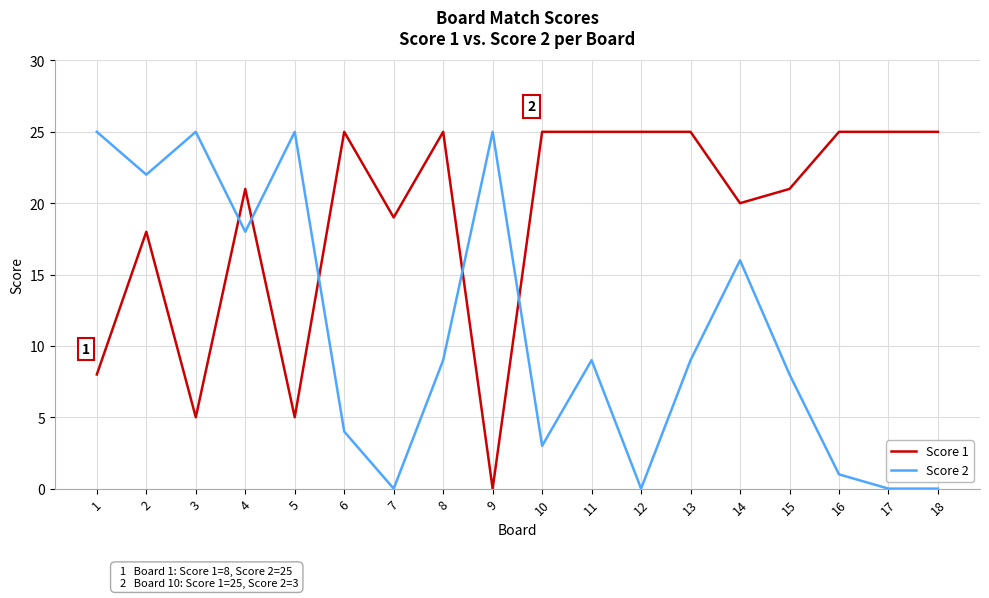

Reading right to left, list all the values displayed in this chart.

Score 1: 18=25	17=25	16=25	15=21	14=20	13=25	12=25	11=25	10=25	9=0	8=25	7=19	6=25	5=5	4=21	3=5	2=18	1=8
Score 2: 18=0	17=0	16=1	15=8	14=16	13=9	12=0	11=9	10=3	9=25	8=9	7=0	6=4	5=25	4=18	3=25	2=22	1=25